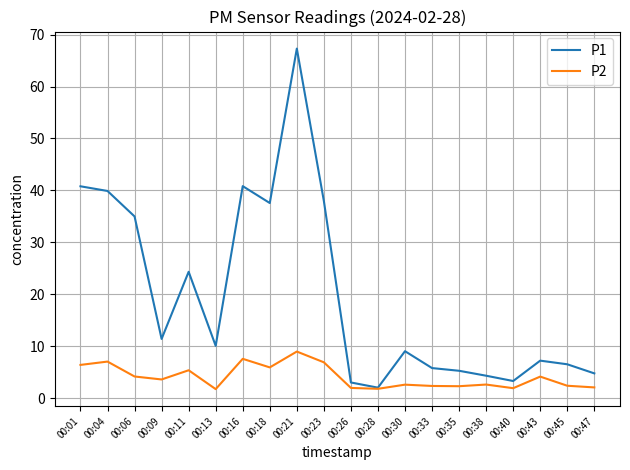

At how many categories does at least one series exceed 64?

1